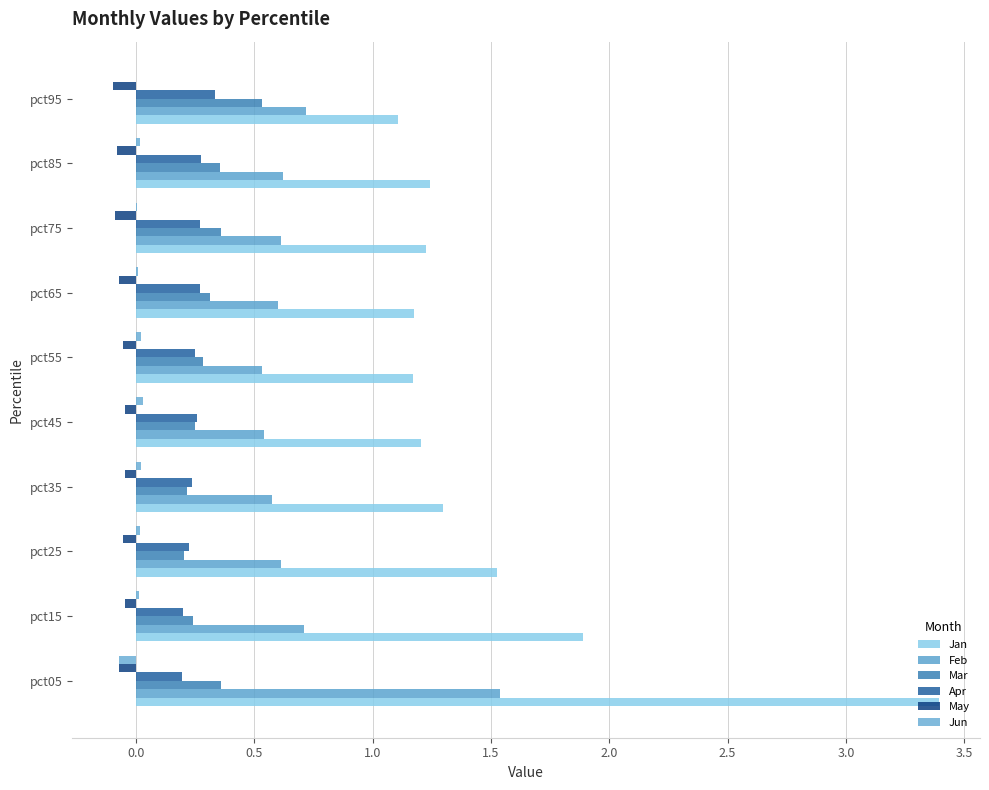

How many distinct data groups are displayed?

6